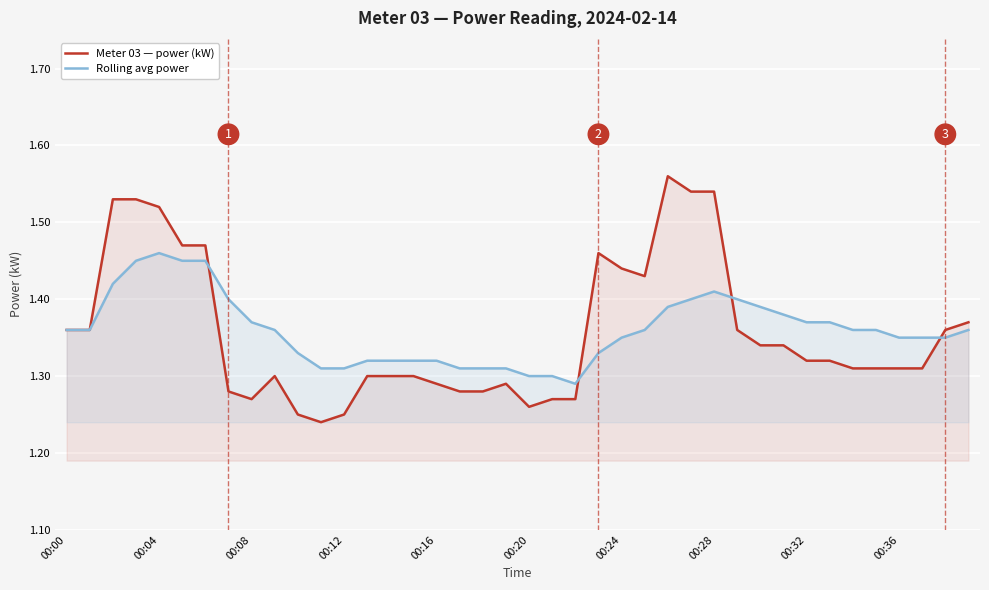

The value of Rolling avg power at 00:24 is 0.9. True or false?

False